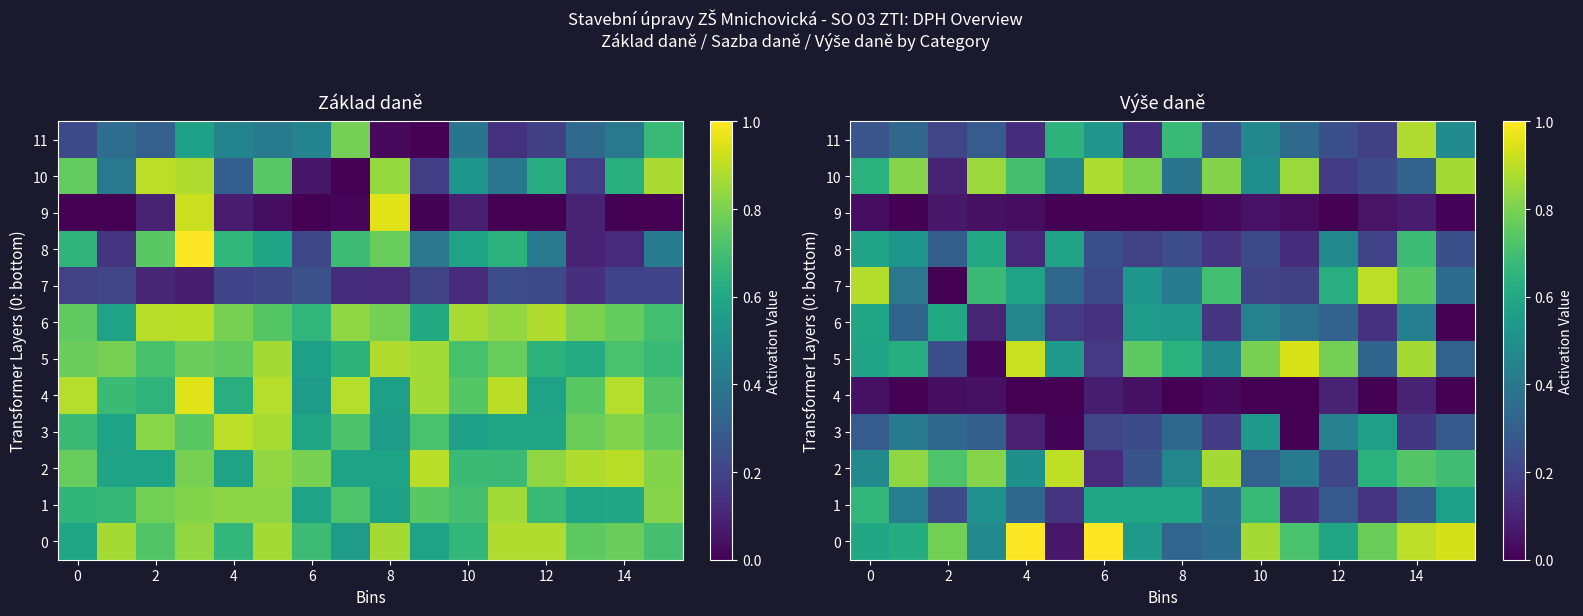

List the series in order of their peak value, lowest first.

9, 4, 3, 6, 1, 8, 10, 11, 7, 2, 5, 0